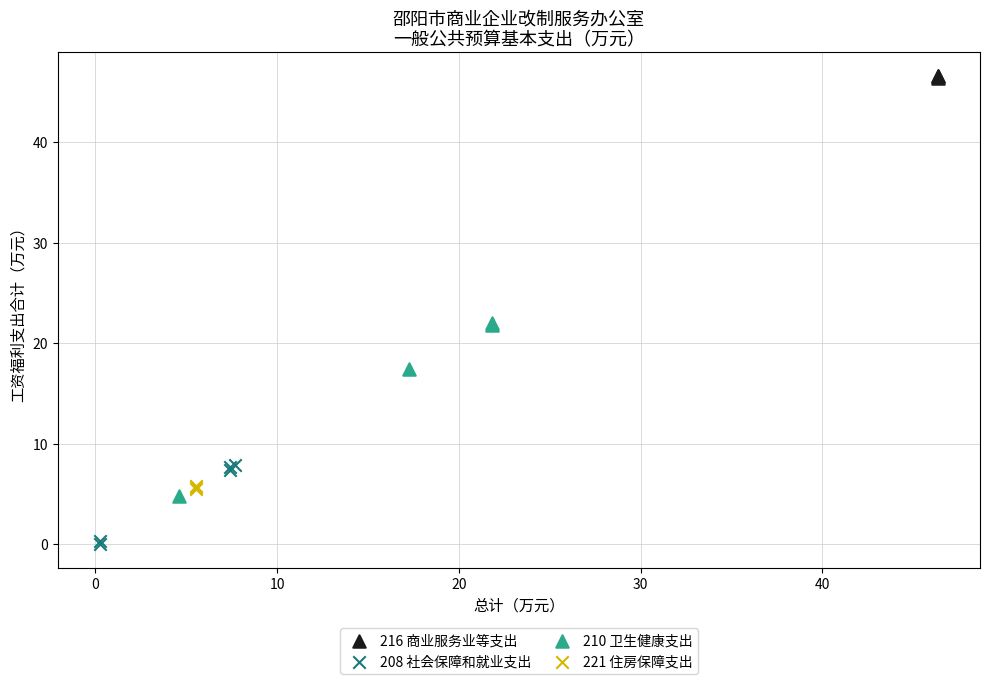

What are all the series names shown in the legend?

216 商业服务业等支出, 208 社会保障和就业支出, 210 卫生健康支出, 221 住房保障支出